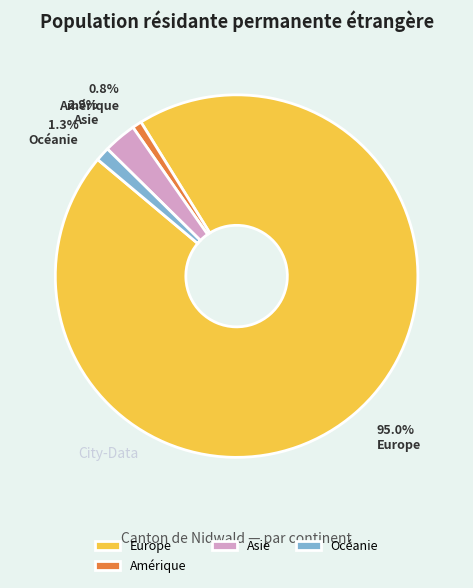

Which has a higher value, Océanie or Europe?

Europe